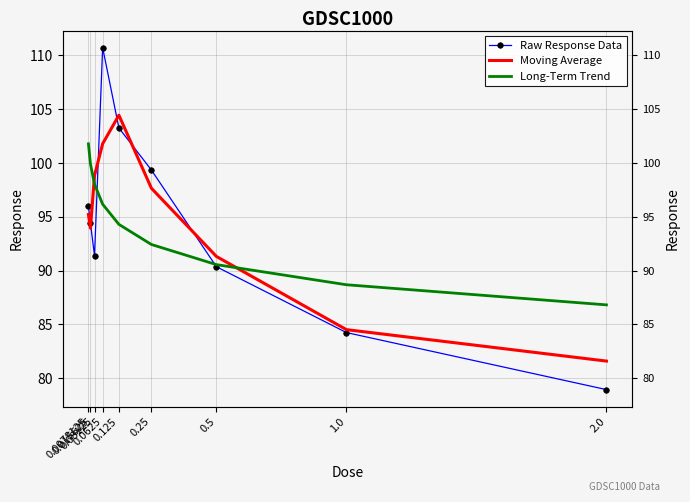

At which label does Moving Average reach its minimum?

2.0